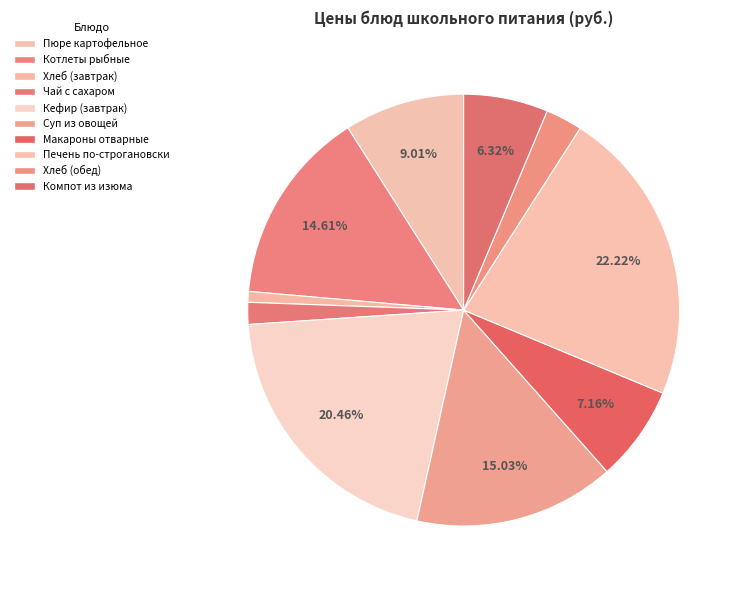

To the nearest percent, what portion does Хлеб (обед) represent?

3%